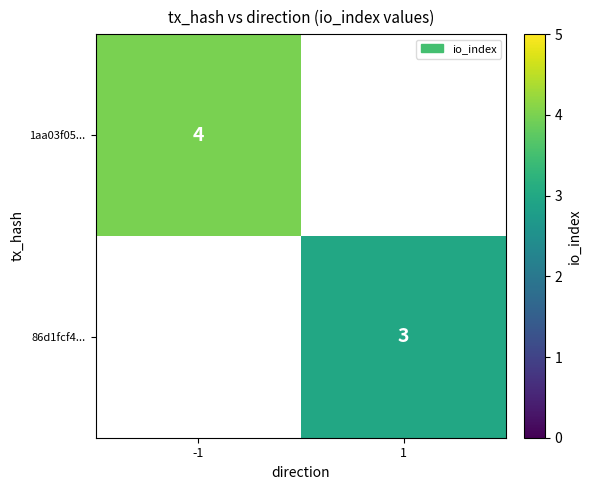

Is it true that 86d1fcf4... equals 3 at 1?

True